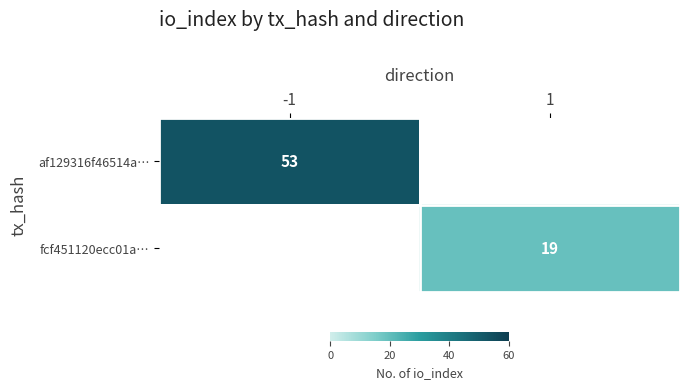

The af129316f46514a… series shows 53 at -1. True or false?

True